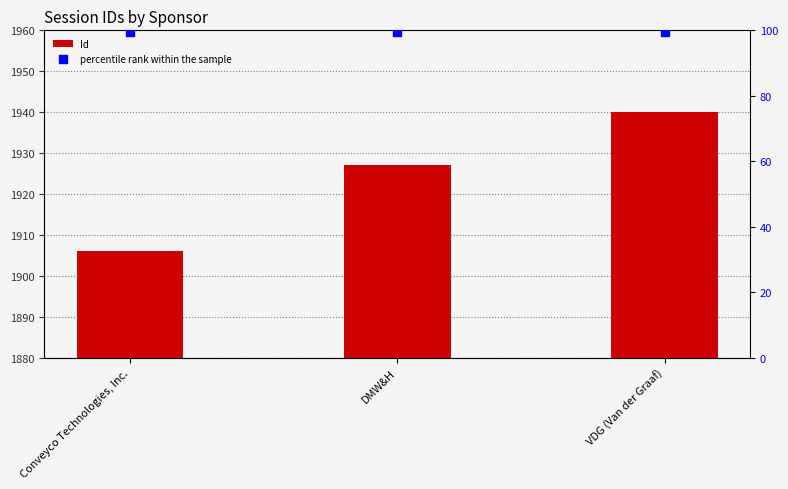

Which series reaches the minimum Y coordinate?

percentile rank within the sample